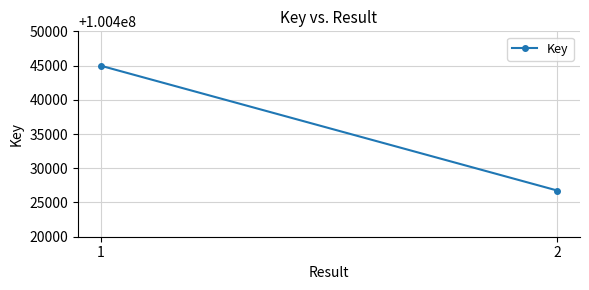

Which has a higher value, 2 or 1?

1